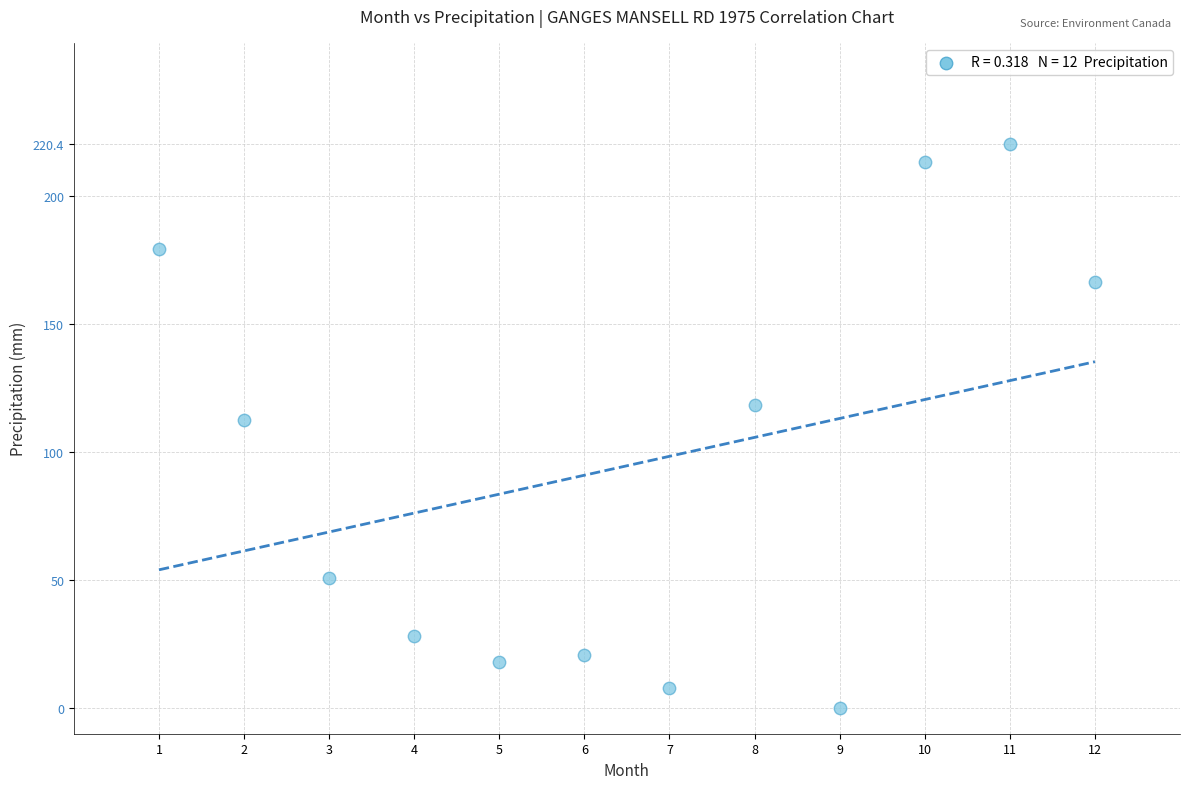

What is the range of X values (max minus min)?

11.0